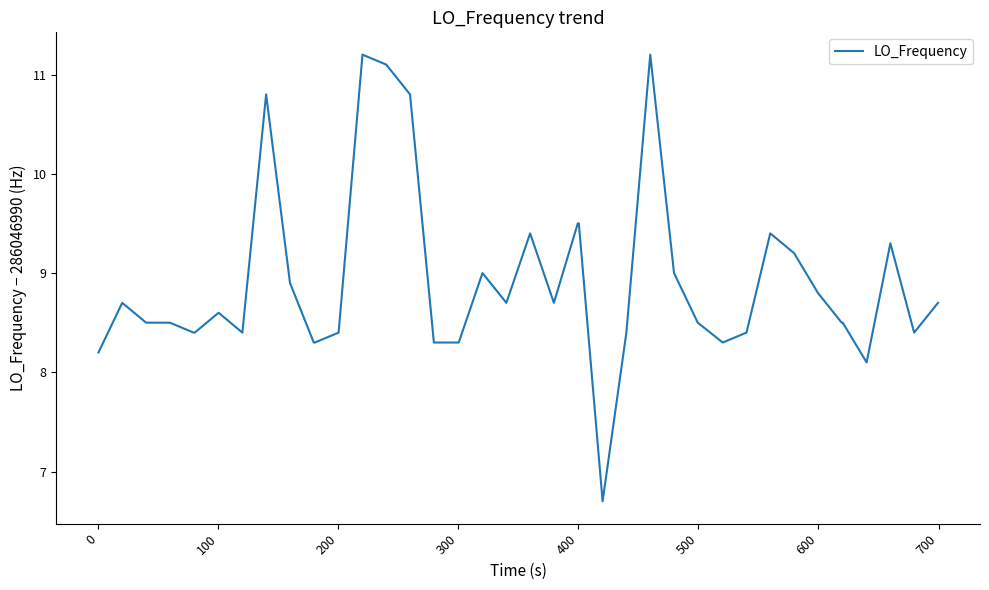

What is the difference between the maximum and minimum values?

4.5